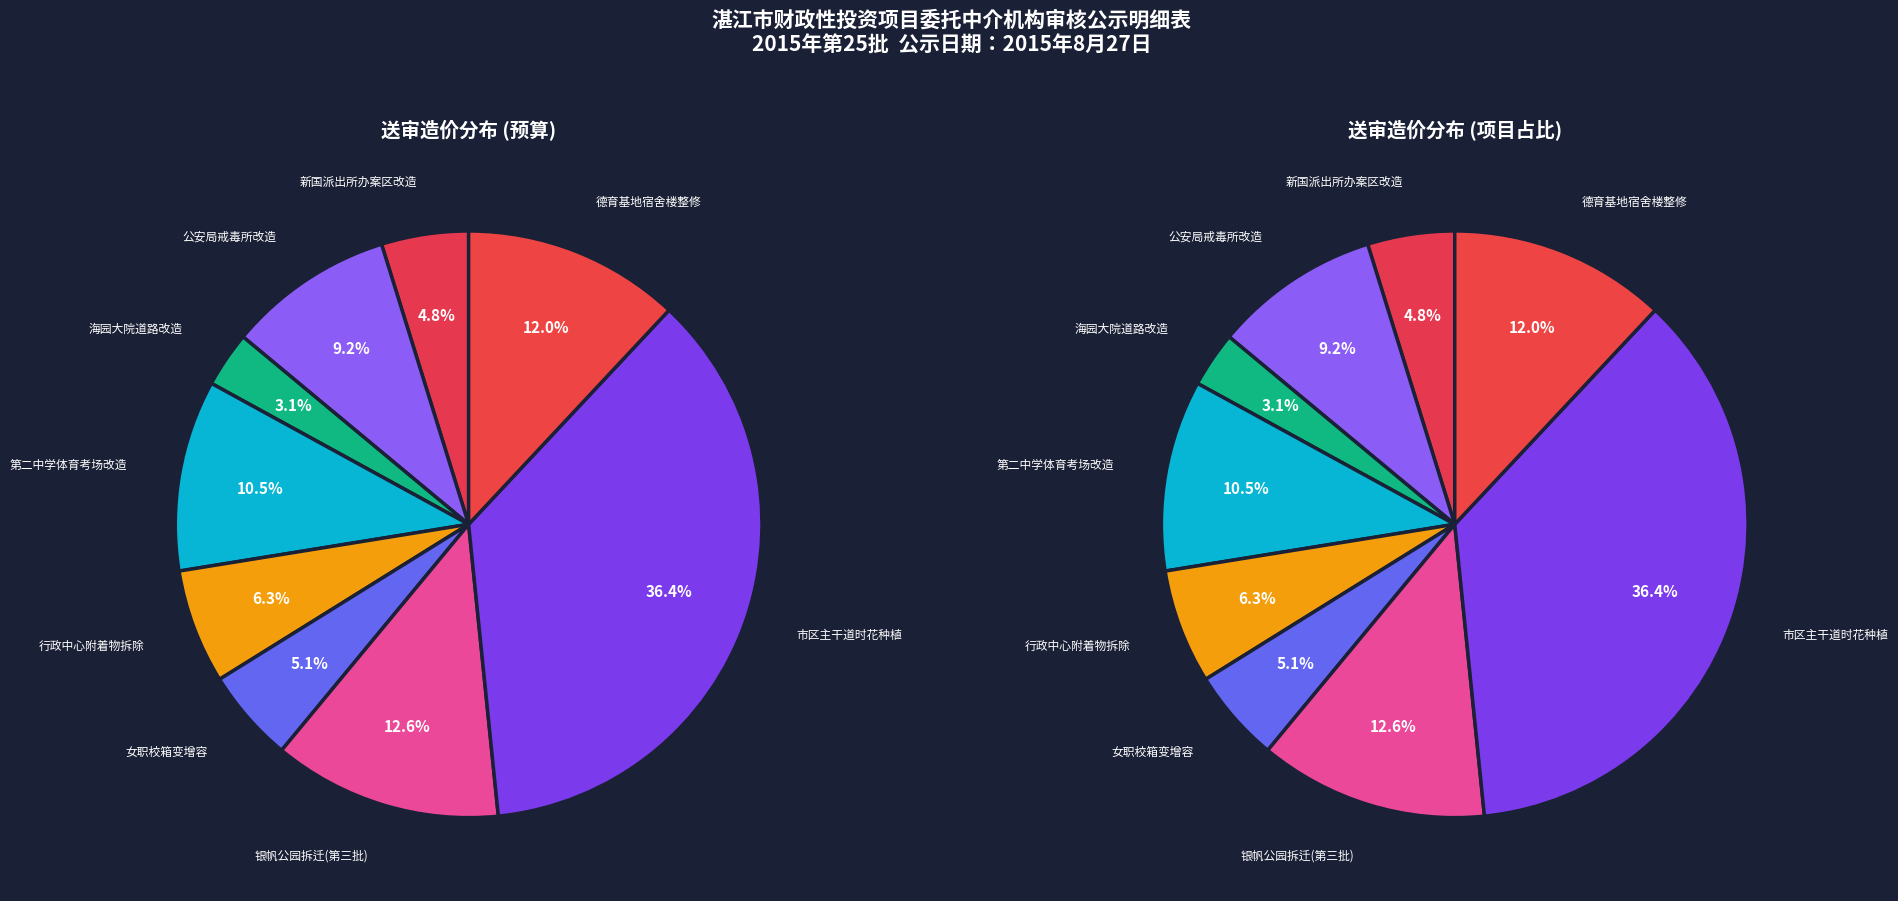

Rank the categories by value from lowest to highest.

市公安局海园大院门口道路、值班室防水改造等10项零星工程, 新国派出所办案区改造及爱国派出所排风工程, 湛江市女子职业技术学校北桥校区200KVA箱变增容工程, 湛江市行政中心第十五至十九批次地上附着物拆除工程, 湛江市公安局戒毒所洗澡间、洗衣间改造及零星修缮工程, 湛江市第二中学中考体育考场改造工程, 湛江市中小学德育基地学生宿舍楼门拆换、铝窗拆换、首层天花及给水管整修工程, 银帆公园菉塘片区拆迁工程（第三批）, 2015年市区主干道、重要节点11月份时花种植工程